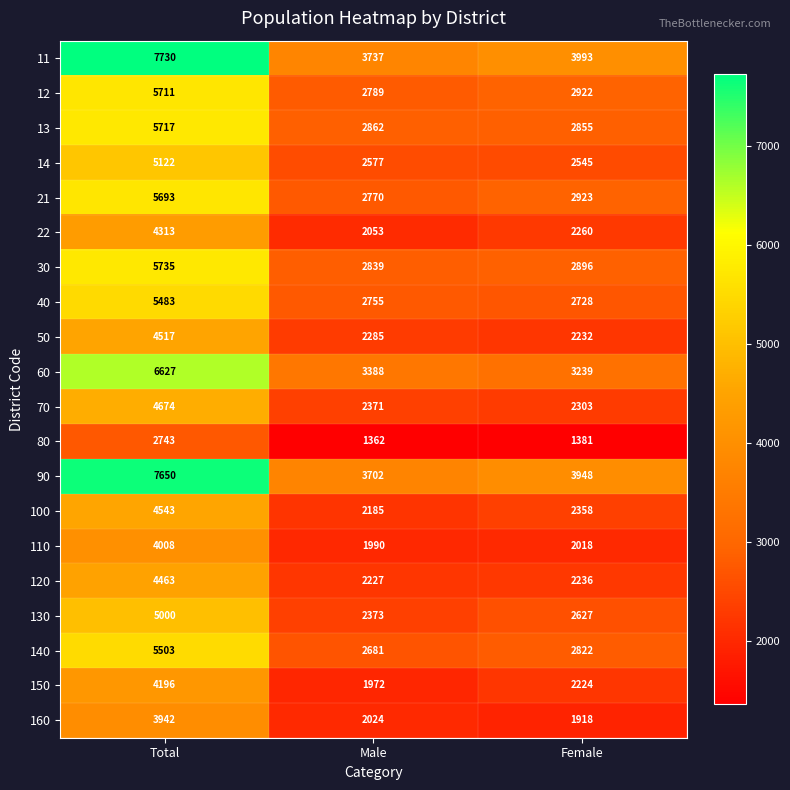

Which series has the largest range (max minus min)?

11